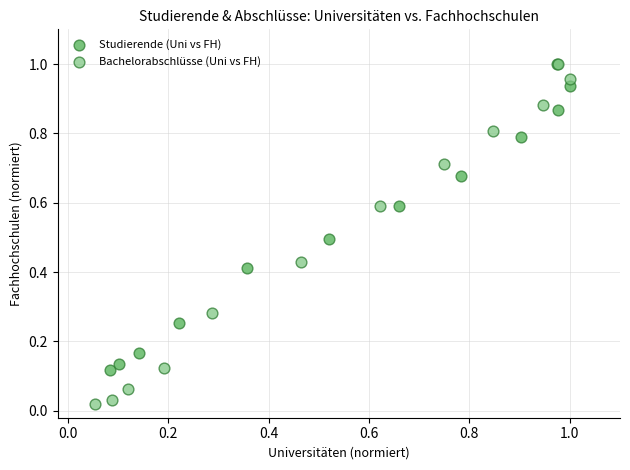

Which series has the widest spread of Y values?

Bachelorabschlüsse (Uni vs FH)